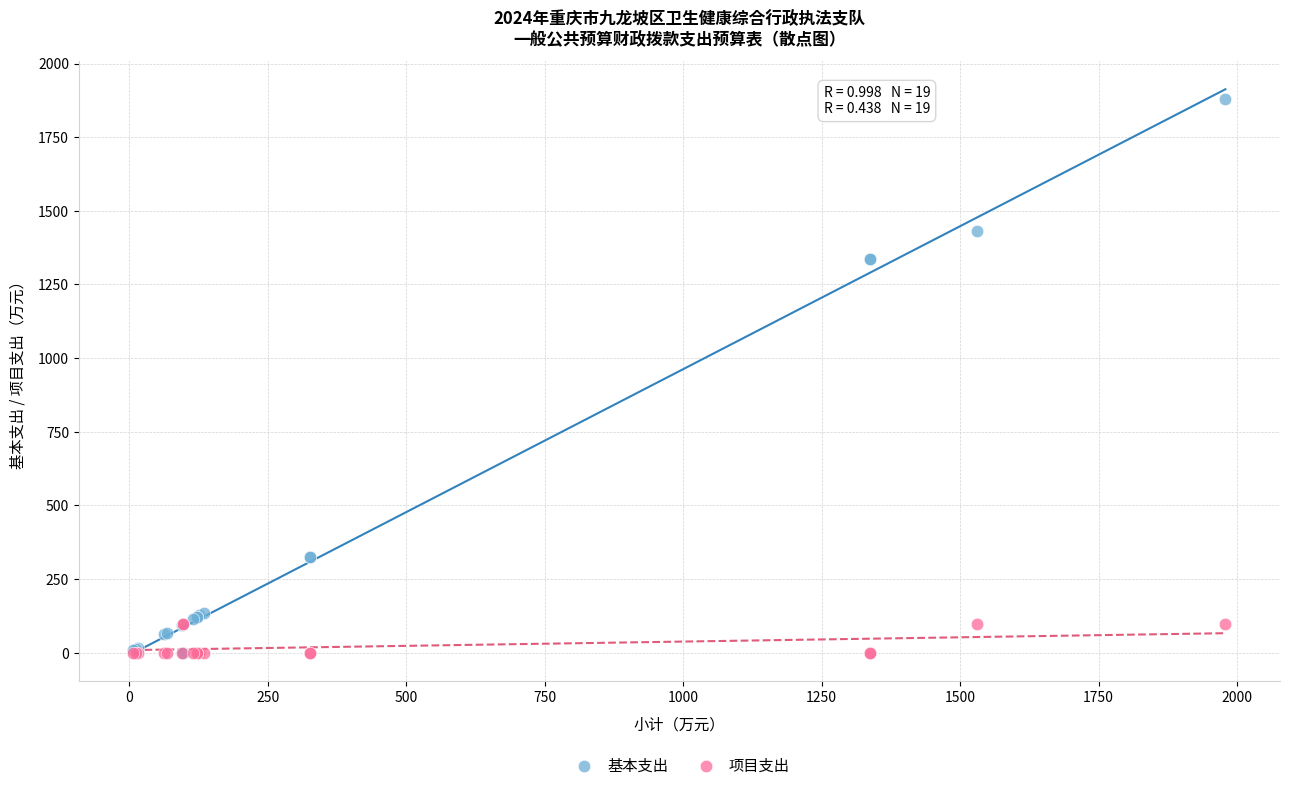

What are all the series names shown in the legend?

基本支出, 项目支出